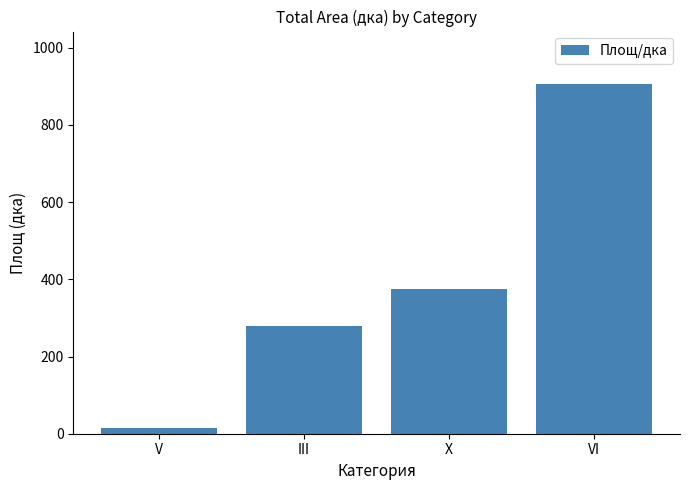

The value at VI is 242.4. True or false?

False